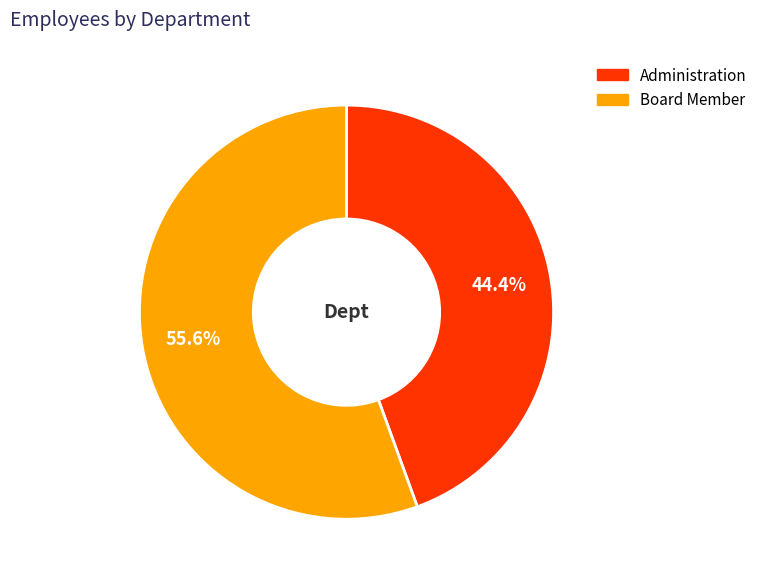

To the nearest percent, what is the difference between the largest and smallest slice percentages?

11%